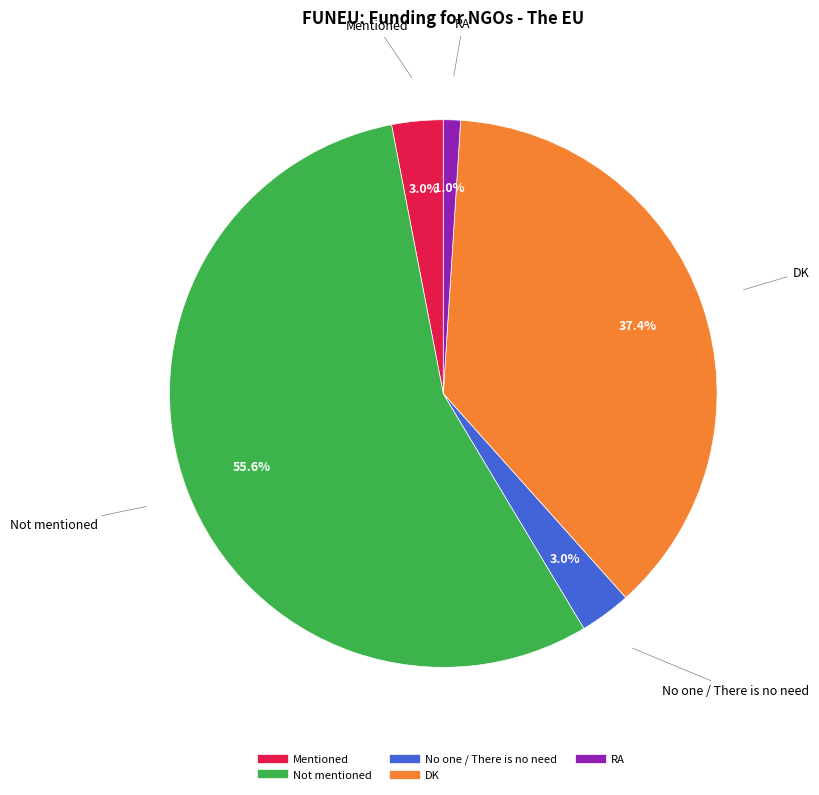

What is the total percentage of RA and DK?

38.4%